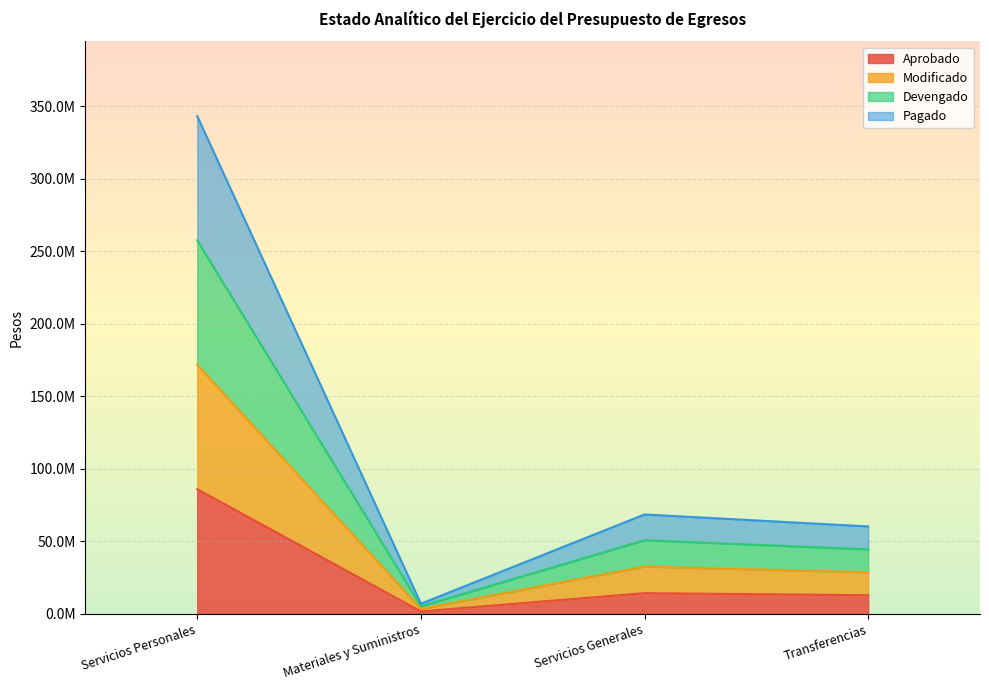

Which has a higher value, Transferencias or Materiales y Suministros?

Transferencias